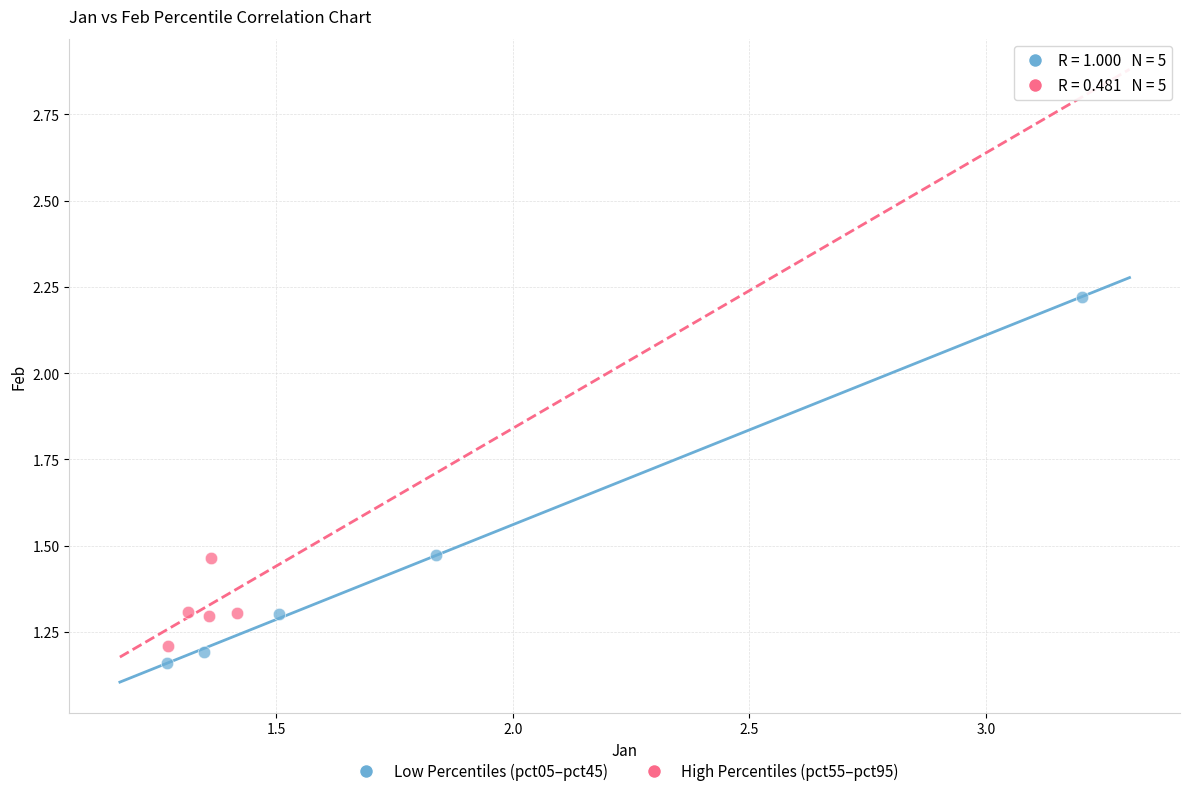

Which series has the largest Y range (max minus min)?

Low Percentiles (pct05–pct45)